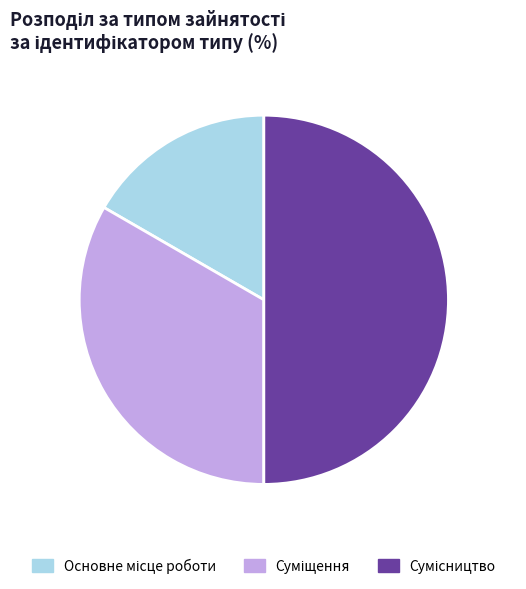

The Суміщення slice represents 33% of the pie. True or false?

True